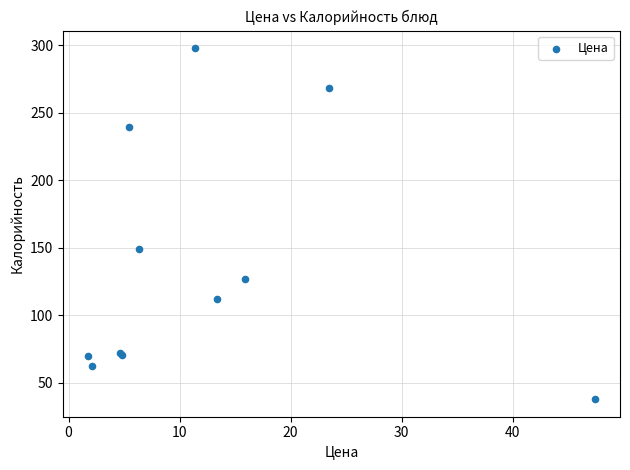

What Y value in the scatter plot is closest to 167?

149.3